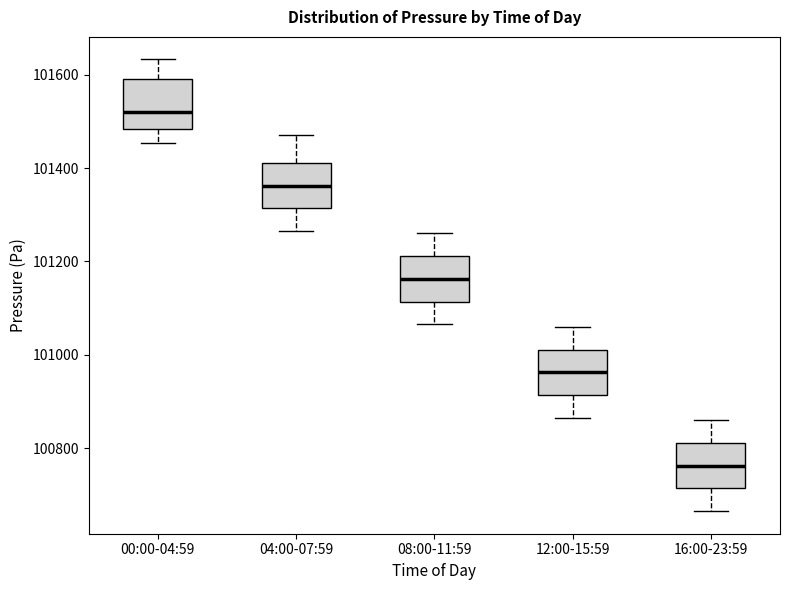

Which box's median line is the highest?

00:00-04:59